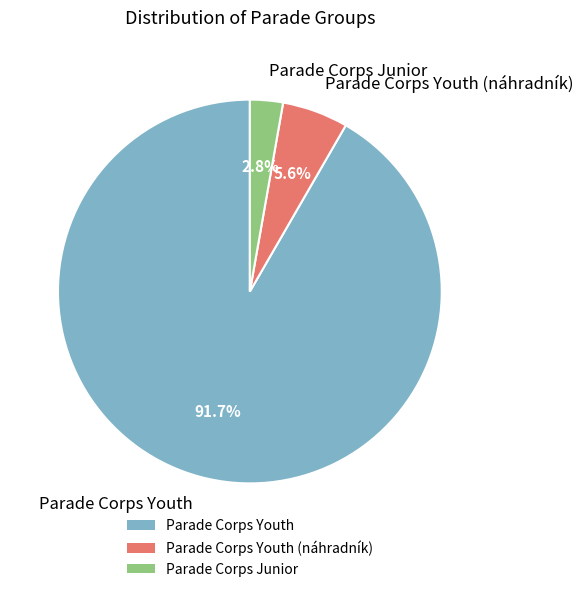

Rank the categories by value from lowest to highest.

Parade Corps Junior, Parade Corps Youth (náhradník), Parade Corps Youth